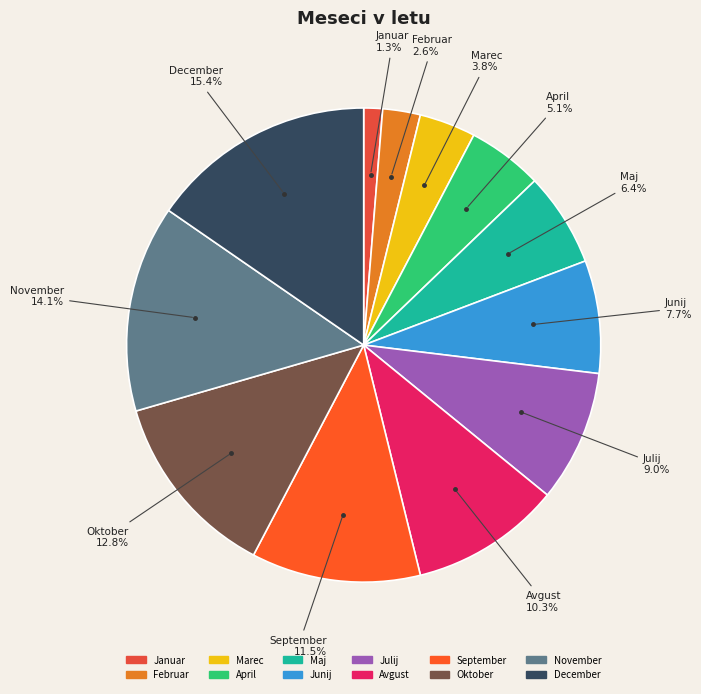

What is the ratio of the value at Avgust to the value at Marec?

2.7